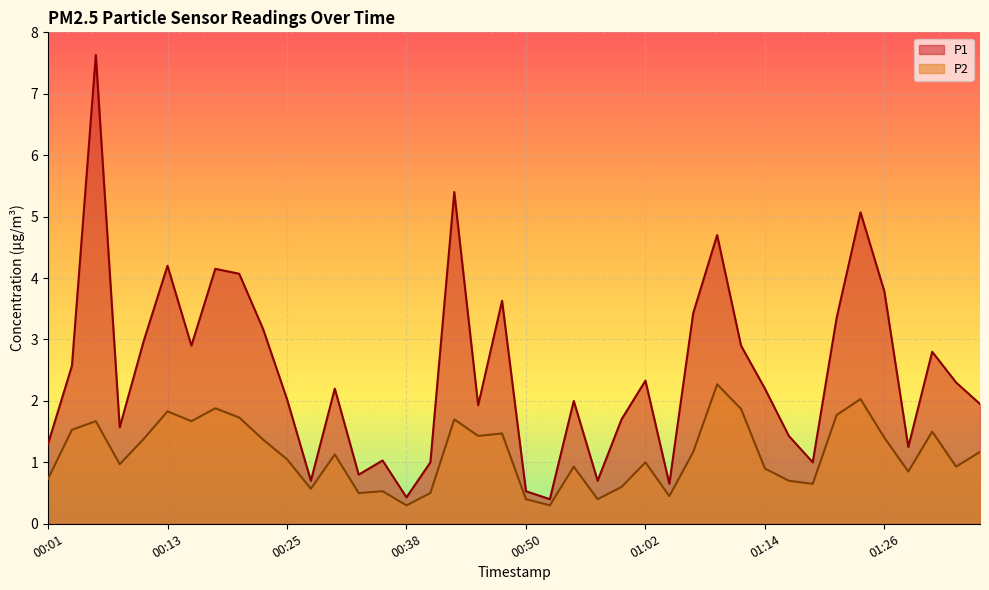

The value of P2 at 01:14 is 1.4. True or false?

False